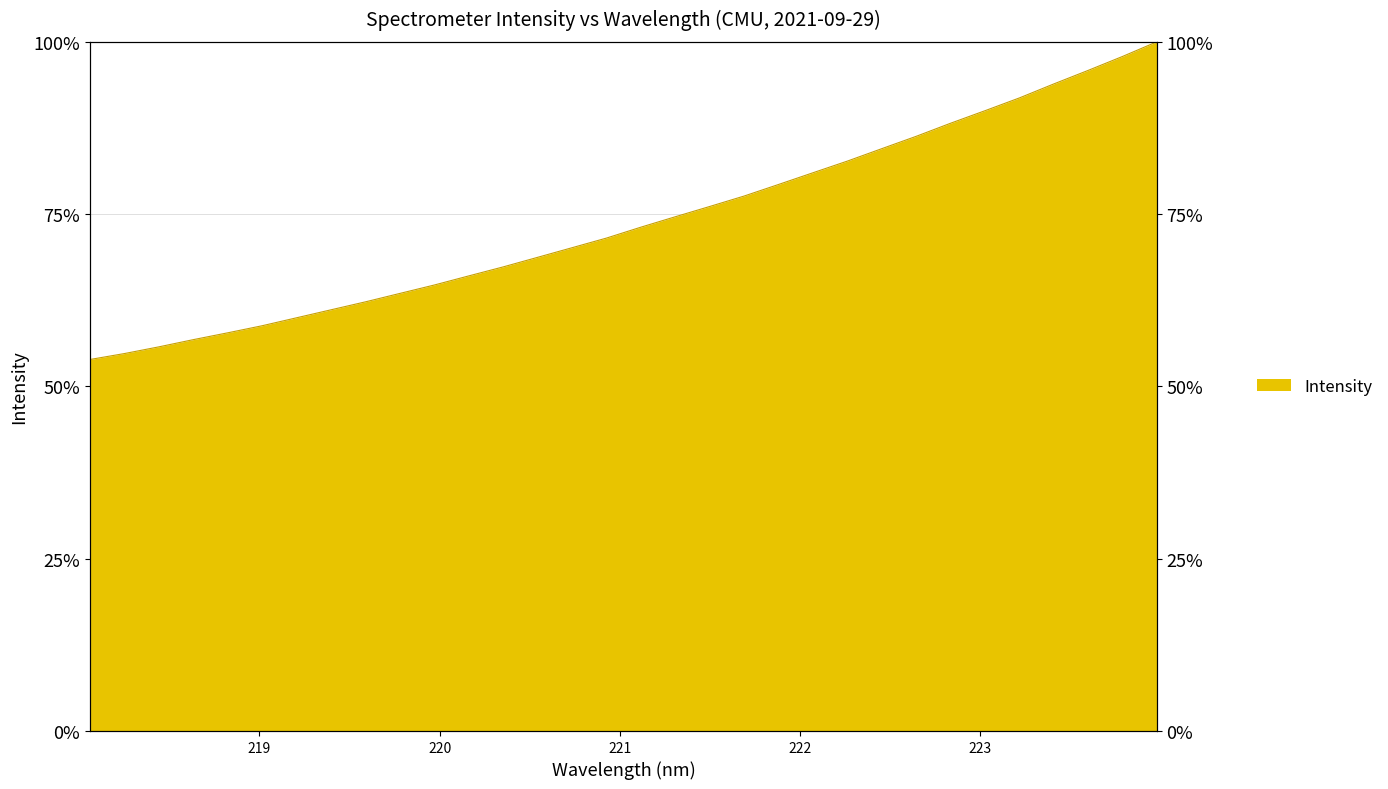

True or false: the data shows 61.1 at 219.3979.

True